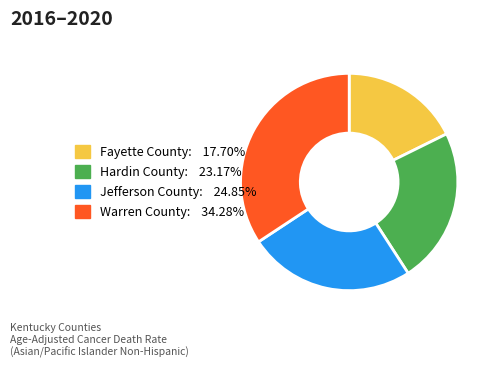

Rank the categories by value from lowest to highest.

Fayette County, Hardin County, Jefferson County, Warren County